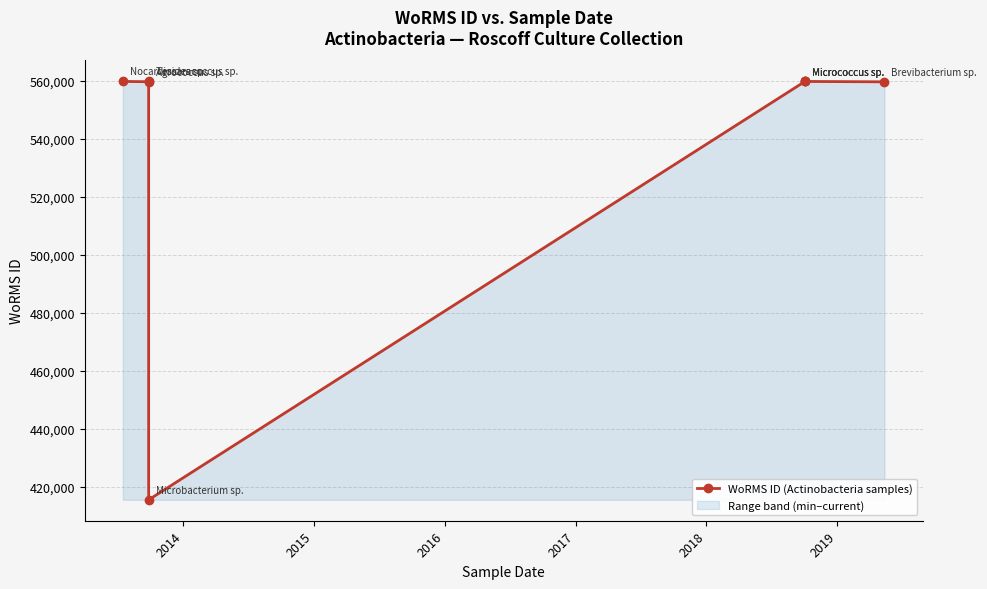

At which category does the data reach its first local valley?

2014